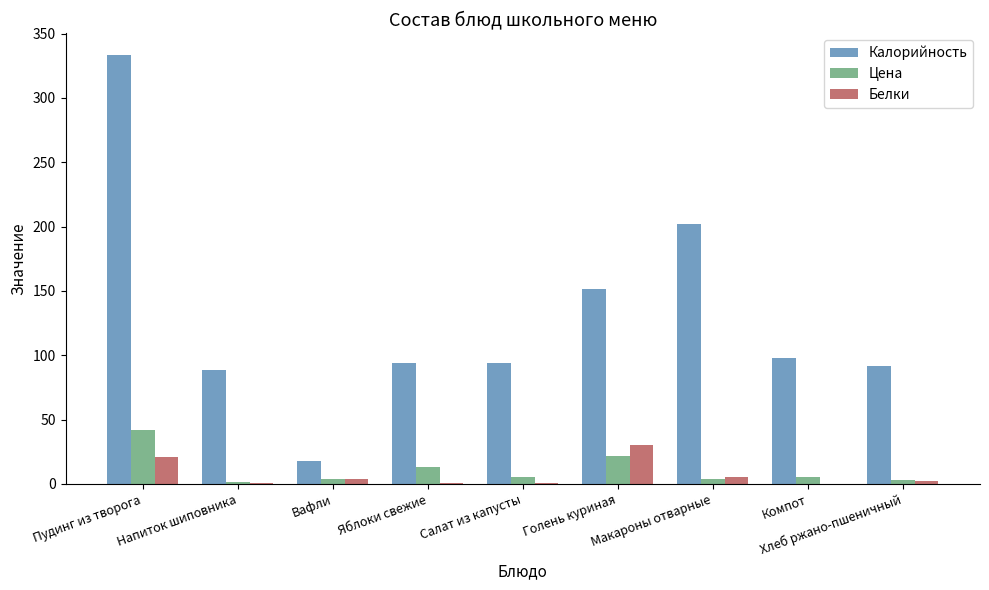

What is the difference between the Калорийность values at Напиток шиповника and Компот?

9.4